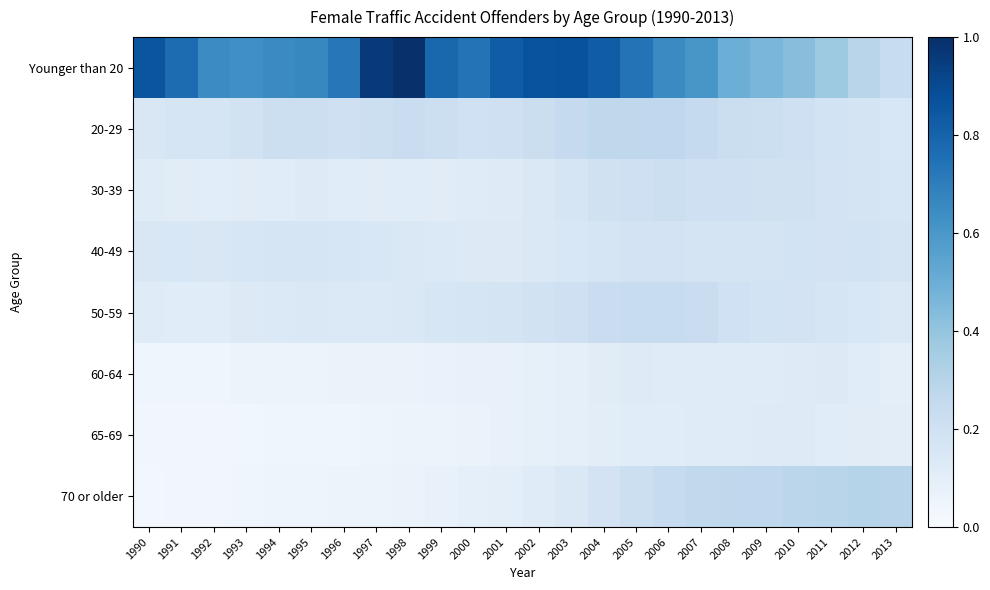

Reading left to right, list all the values displayed in this chart.

Younger than 20: 1990=0.9	1991=0.8	1992=0.6	1993=0.6	1994=0.7	1995=0.7	1996=0.7	1997=1.0	1998=1.0	1999=0.8	2000=0.7	2001=0.8	2002=0.9	2003=0.9	2004=0.8	2005=0.7	2006=0.7	2007=0.6	2008=0.5	2009=0.5	2010=0.4	2011=0.4	2012=0.3	2013=0.2
20-29: 1990=0.2	1991=0.2	1992=0.2	1993=0.2	1994=0.2	1995=0.2	1996=0.2	1997=0.2	1998=0.2	1999=0.2	2000=0.2	2001=0.2	2002=0.2	2003=0.3	2004=0.3	2005=0.3	2006=0.3	2007=0.3	2008=0.2	2009=0.2	2010=0.2	2011=0.2	2012=0.2	2013=0.2
30-39: 1990=0.1	1991=0.1	1992=0.1	1993=0.1	1994=0.1	1995=0.1	1996=0.1	1997=0.1	1998=0.1	1999=0.1	2000=0.1	2001=0.1	2002=0.1	2003=0.2	2004=0.2	2005=0.2	2006=0.2	2007=0.2	2008=0.2	2009=0.2	2010=0.2	2011=0.2	2012=0.2	2013=0.2
40-49: 1990=0.2	1991=0.2	1992=0.2	1993=0.2	1994=0.2	1995=0.2	1996=0.2	1997=0.2	1998=0.1	1999=0.1	2000=0.1	2001=0.1	2002=0.1	2003=0.2	2004=0.2	2005=0.2	2006=0.2	2007=0.2	2008=0.2	2009=0.2	2010=0.2	2011=0.2	2012=0.2	2013=0.2
50-59: 1990=0.1	1991=0.1	1992=0.1	1993=0.1	1994=0.1	1995=0.1	1996=0.1	1997=0.1	1998=0.1	1999=0.2	2000=0.2	2001=0.2	2002=0.2	2003=0.2	2004=0.2	2005=0.2	2006=0.2	2007=0.2	2008=0.2	2009=0.2	2010=0.2	2011=0.2	2012=0.2	2013=0.1
60-64: 1990=0.0	1991=0.0	1992=0.0	1993=0.1	1994=0.1	1995=0.1	1996=0.1	1997=0.1	1998=0.1	1999=0.1	2000=0.1	2001=0.1	2002=0.1	2003=0.1	2004=0.1	2005=0.1	2006=0.1	2007=0.1	2008=0.1	2009=0.1	2010=0.1	2011=0.1	2012=0.1	2013=0.1
65-69: 1990=0.0	1991=0.0	1992=0.0	1993=0.0	1994=0.0	1995=0.0	1996=0.0	1997=0.0	1998=0.1	1999=0.1	2000=0.1	2001=0.1	2002=0.1	2003=0.1	2004=0.1	2005=0.1	2006=0.1	2007=0.1	2008=0.1	2009=0.1	2010=0.1	2011=0.1	2012=0.1	2013=0.1
70 or older: 1990=0.0	1991=0.0	1992=0.0	1993=0.0	1994=0.0	1995=0.1	1996=0.1	1997=0.1	1998=0.1	1999=0.1	2000=0.1	2001=0.1	2002=0.1	2003=0.1	2004=0.2	2005=0.2	2006=0.2	2007=0.3	2008=0.3	2009=0.3	2010=0.3	2011=0.3	2012=0.3	2013=0.3